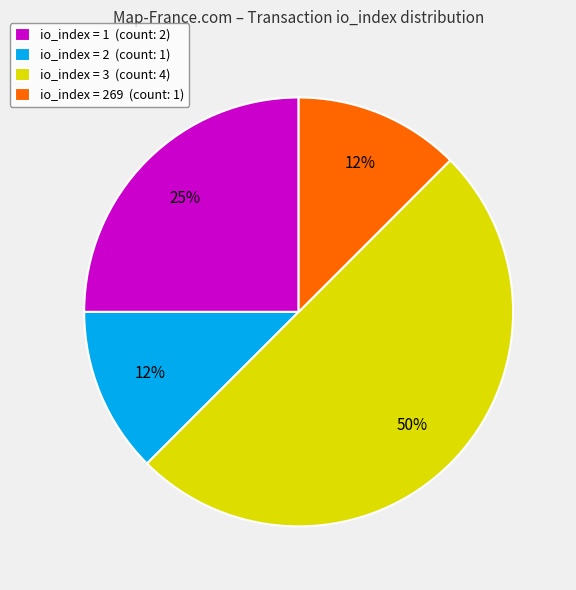

To the nearest percent, what is the average slice percentage?

25%